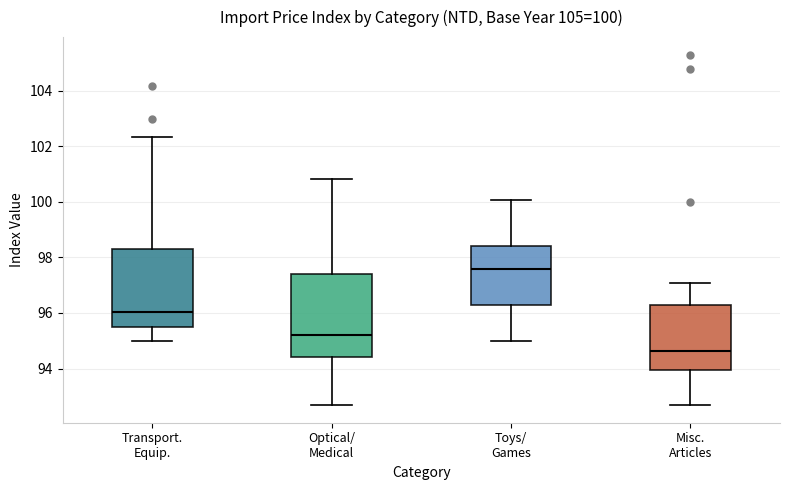

Which box has the lowest median line?

Misc. Articles